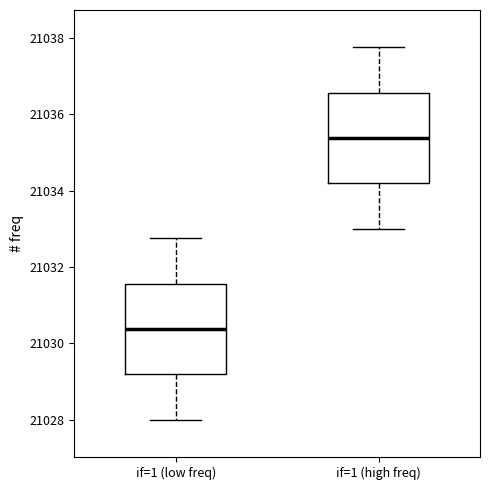

Reading left to right, read every box against the y-axis: the position of its median line, the range the box covers, and the ends of its whiskers. The values are not printed on the chart, so give them approximately, as read against the axis.

if=1 (low freq): median 21030.4, box 21029.2 to 21031.6, whiskers 21028.0 to 21032.8
if=1 (high freq): median 21035.4, box 21034.2 to 21036.6, whiskers 21033.0 to 21037.8